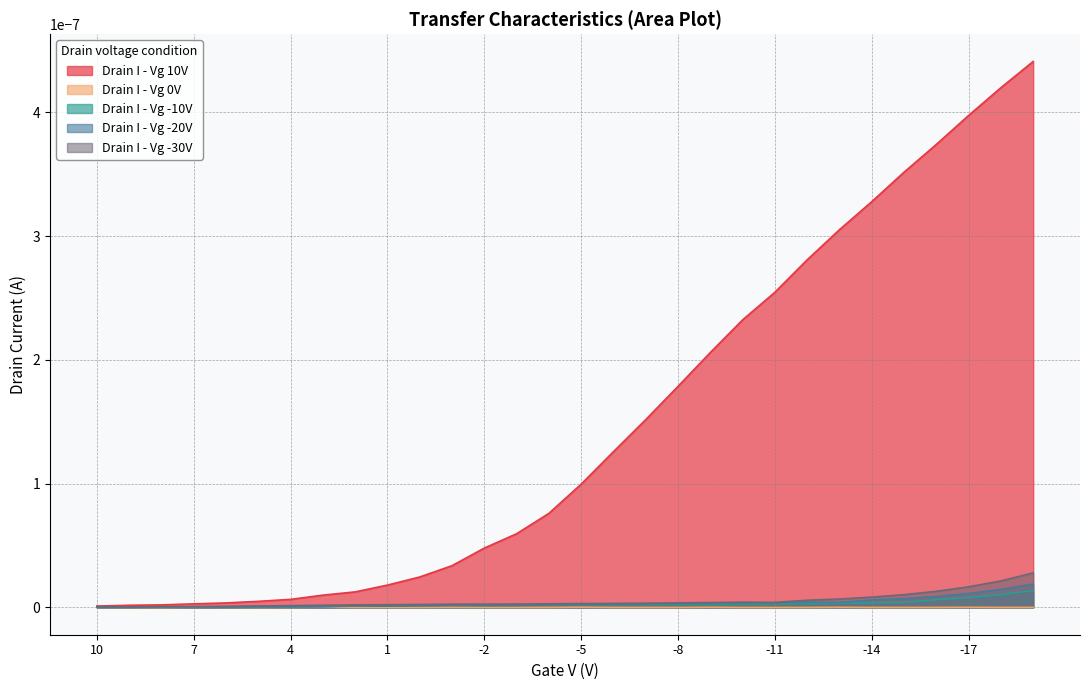

Is it true that Drain I - Vg 0V equals 0.0 at 8?

True